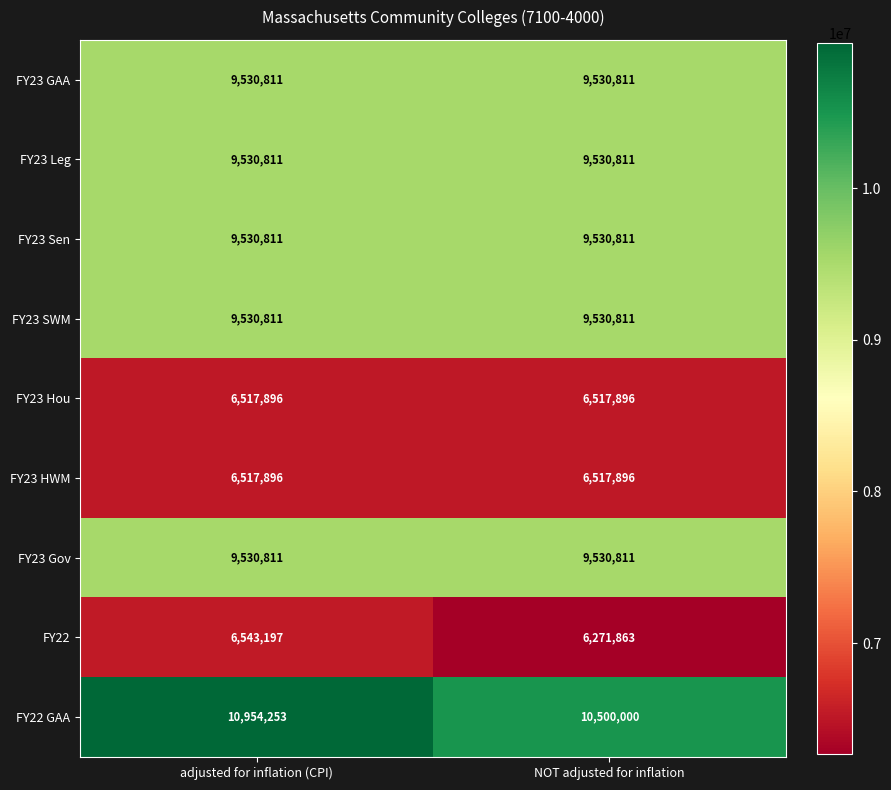

Reading right to left, list all the values displayed in this chart.

FY23 GAA: NOT adjusted for inflation=9530811	adjusted for inflation (CPI)=9530811
FY23 Leg: NOT adjusted for inflation=9530811	adjusted for inflation (CPI)=9530811
FY23 Sen: NOT adjusted for inflation=9530811	adjusted for inflation (CPI)=9530811
FY23 SWM: NOT adjusted for inflation=9530811	adjusted for inflation (CPI)=9530811
FY23 Hou: NOT adjusted for inflation=6517896	adjusted for inflation (CPI)=6517896
FY23 HWM: NOT adjusted for inflation=6517896	adjusted for inflation (CPI)=6517896
FY23 Gov: NOT adjusted for inflation=9530811	adjusted for inflation (CPI)=9530811
FY22: NOT adjusted for inflation=6271863	adjusted for inflation (CPI)=6543197
FY22 GAA: NOT adjusted for inflation=10500000	adjusted for inflation (CPI)=10954253